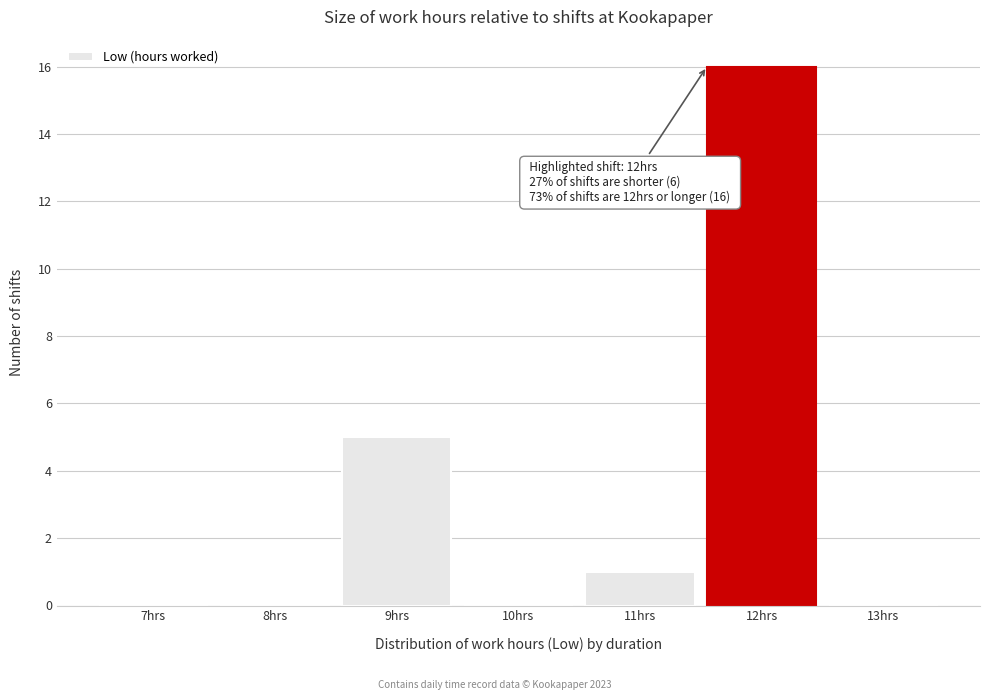

Reading left to right, extract all data points from this chart.

7hrs=0	8hrs=0	9hrs=5	10hrs=0	11hrs=1	12hrs=16	13hrs=0